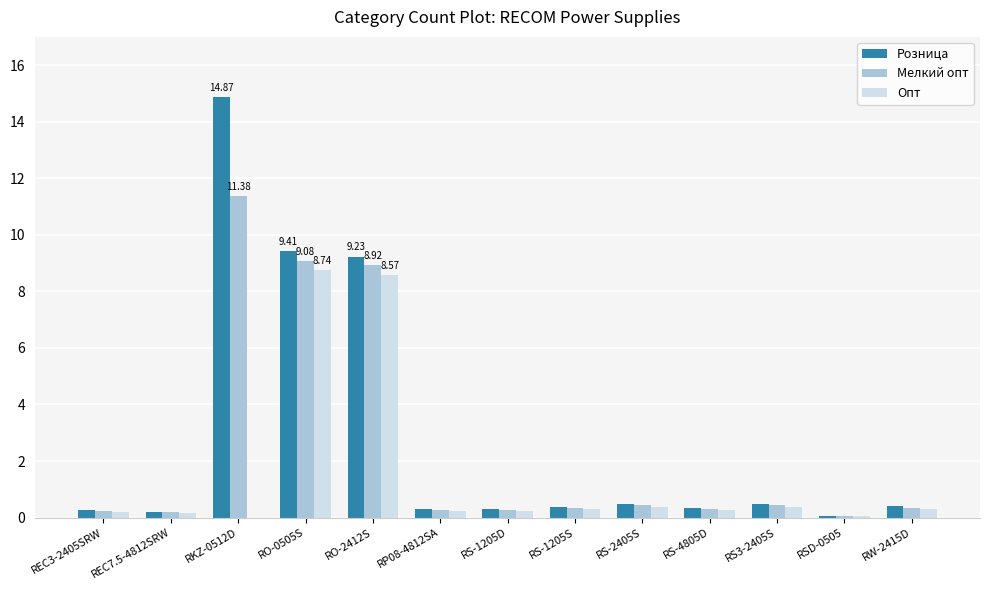

What is the total value across all series at RS3-2405S?

1.3